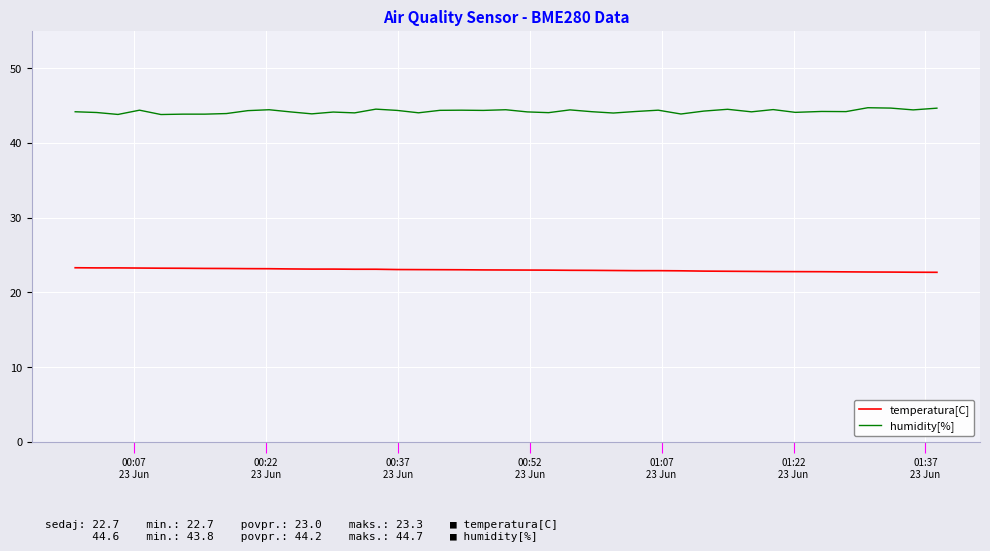

Which series has the largest total across all categories?

humidity[%]